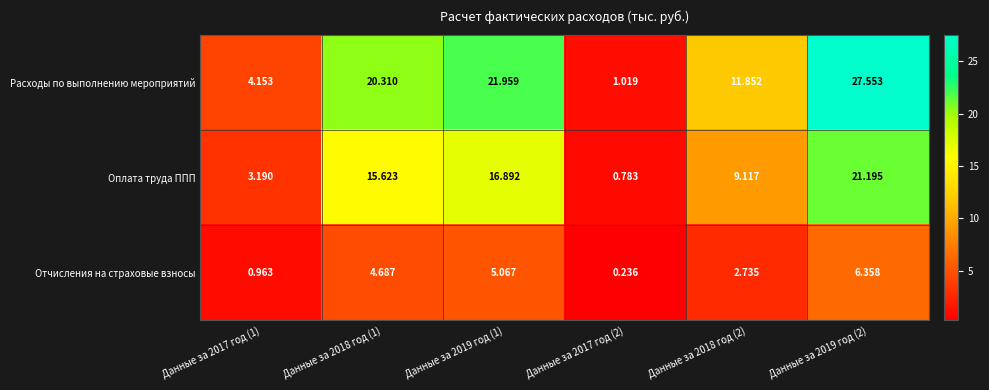

List the series in order of their peak value, highest first.

Расходы по выполнению мероприятий, Оплата труда ППП, Отчисления на страховые взносы